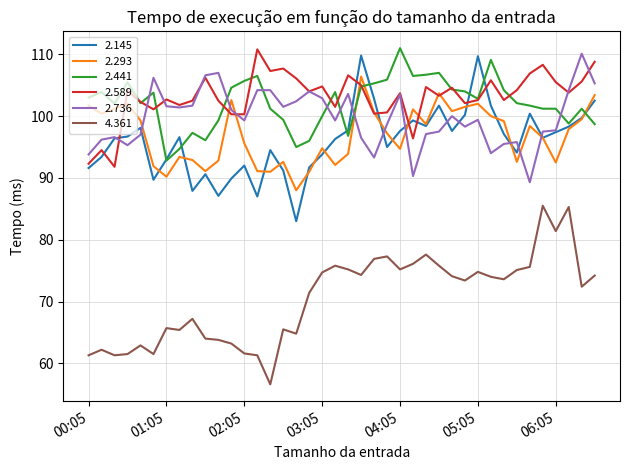

True or false: 2.441 and 4.361 intersect in this chart.

False